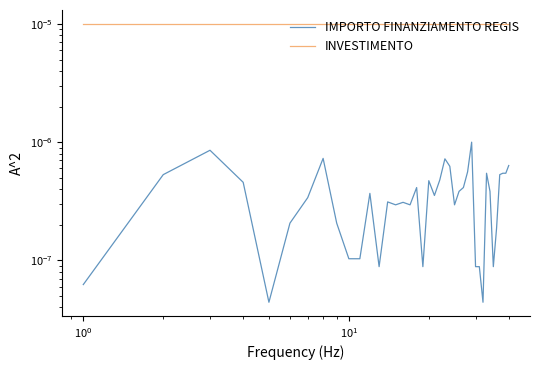

True or false: IMPORTO FINANZIAMENTO REGIS and INVESTIMENTO cross at least once.

False